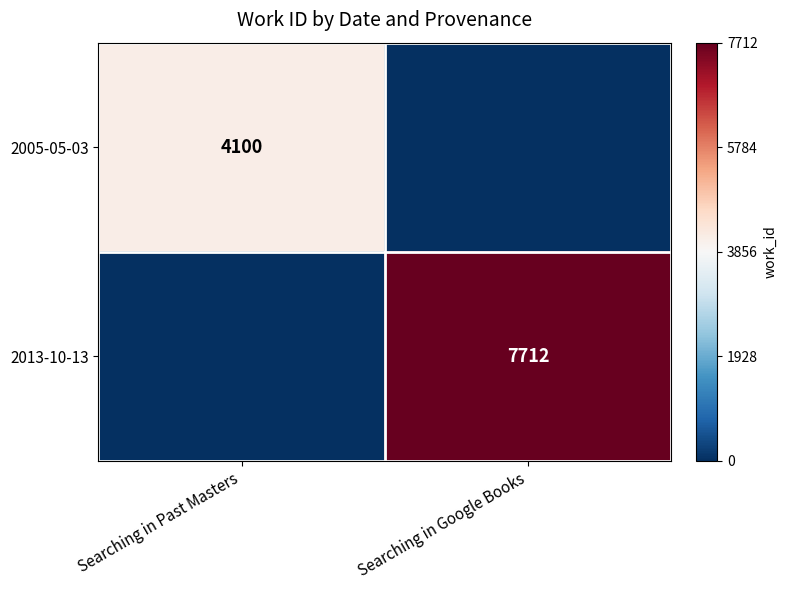

Is it true that 2005-05-03 equals 1.0 at Searching in Past Masters?

False